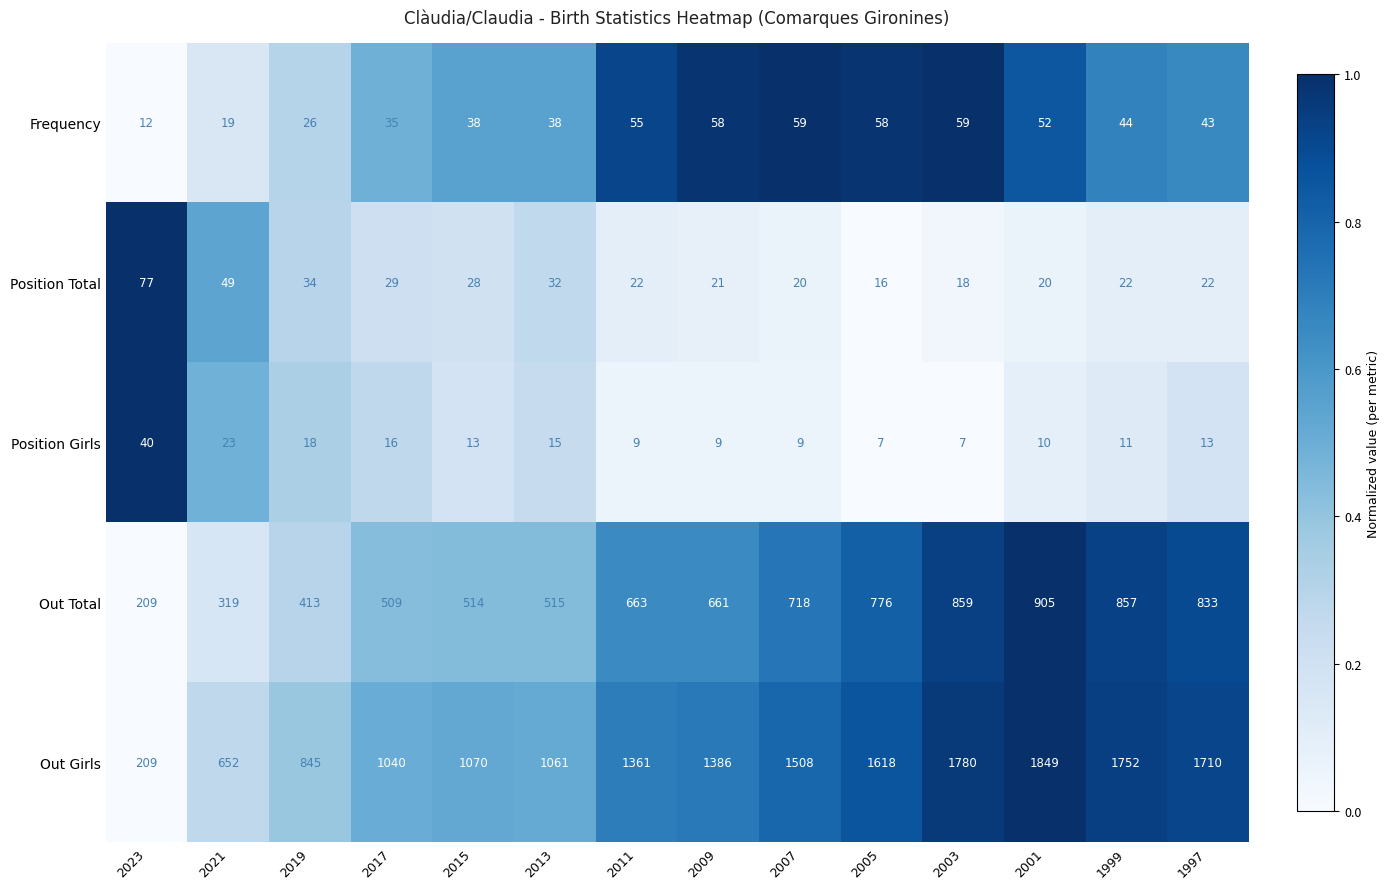

List the labels in order of Out Girls value, smallest first.

2023, 2021, 2019, 2017, 2013, 2015, 2011, 2009, 2007, 2005, 1997, 1999, 2003, 2001